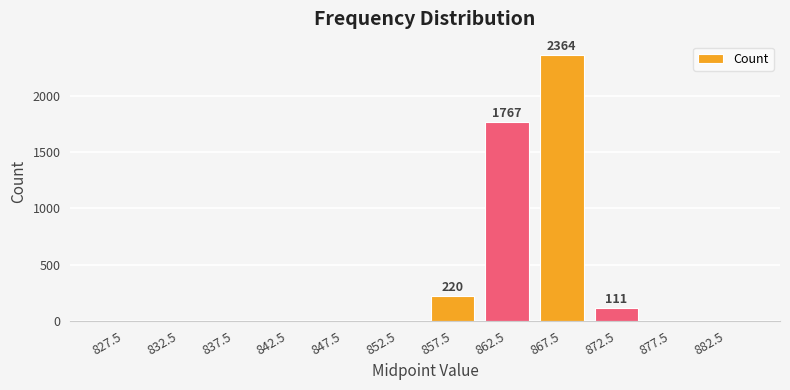

How many series are shown in this chart?

1